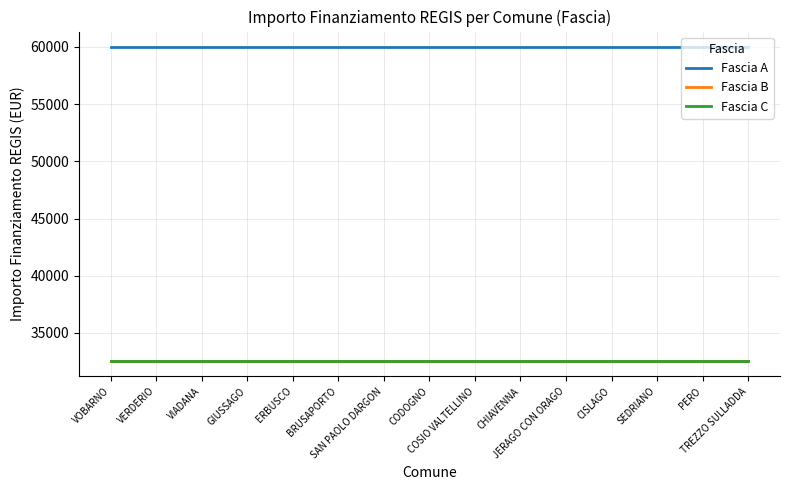

Does the chart have visible grid lines?

Yes